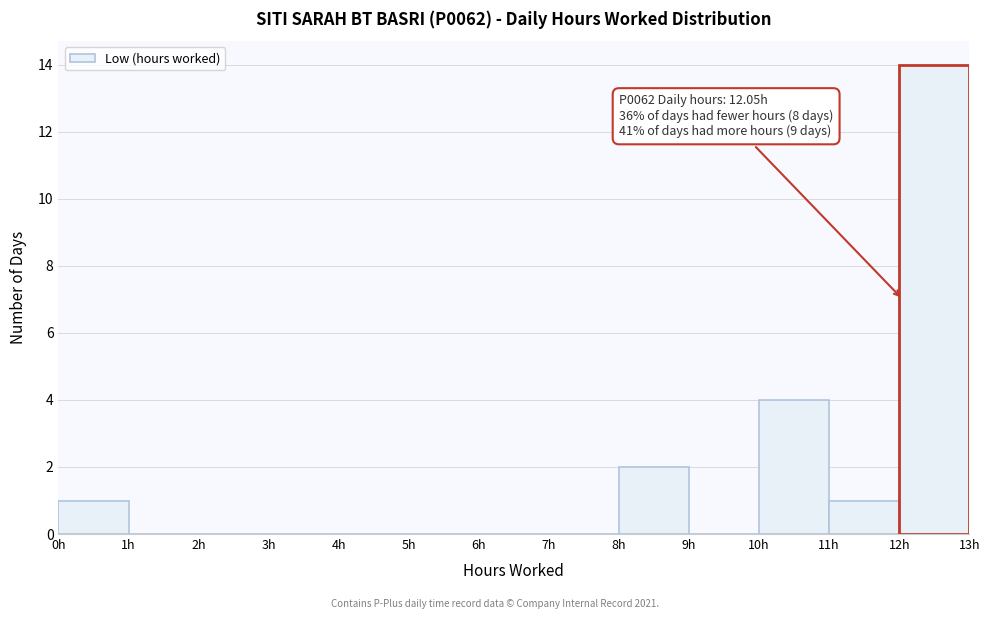

Over which range of the x-axis is the bar tallest?

12 to 13